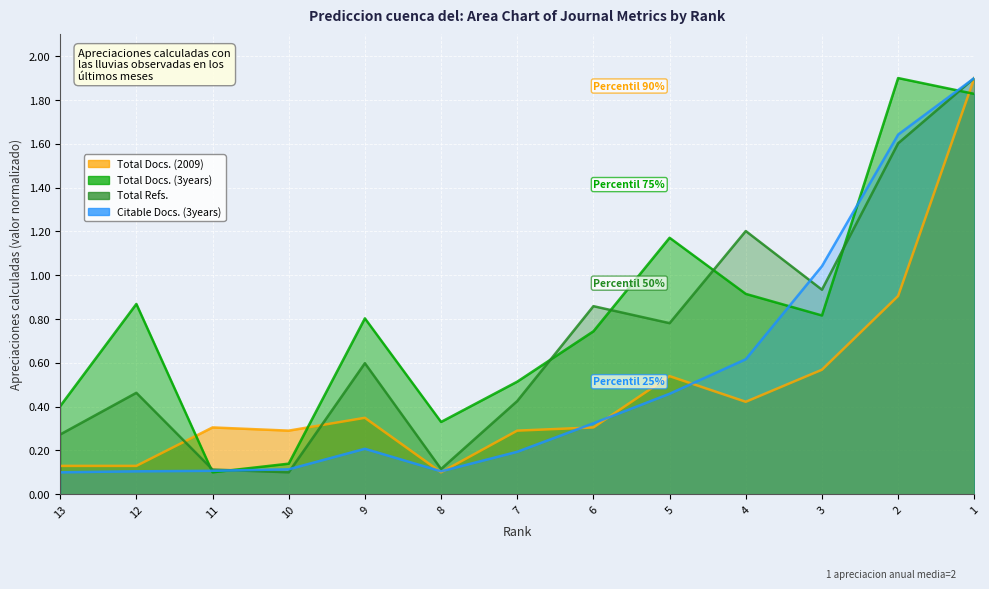

Where is Citable Docs. (3years) nearest to the value 1?

3